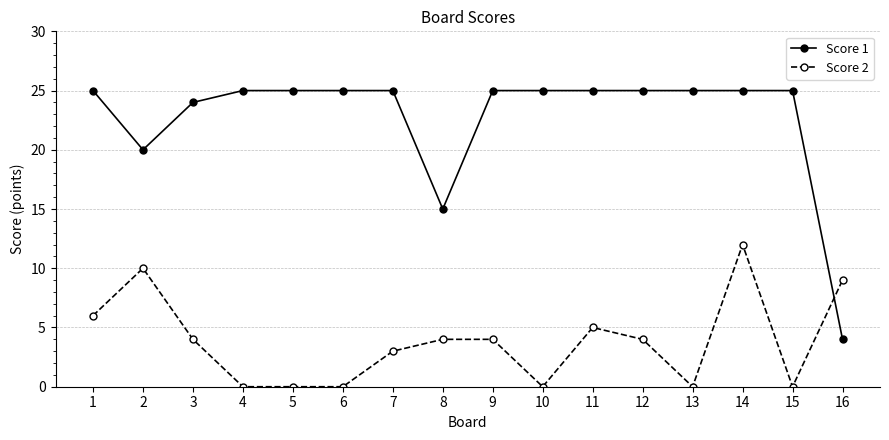

What is the greatest value displayed?

25